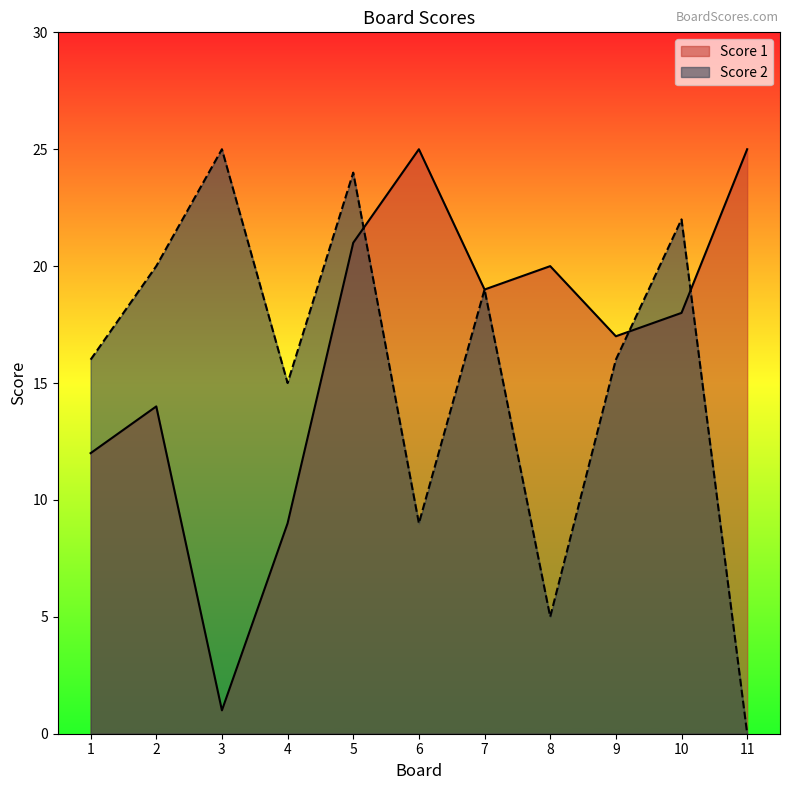

Rank the series at 6 from highest to lowest value.

Score 1, Score 2